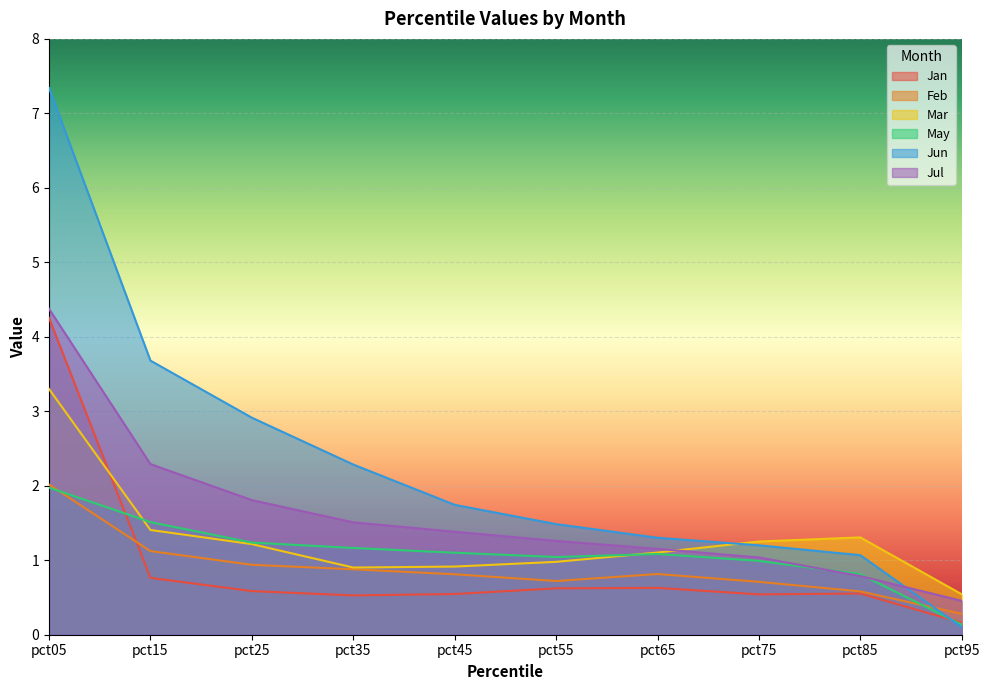

What is the value of the Mar point at the 3rd from the left?

1.2